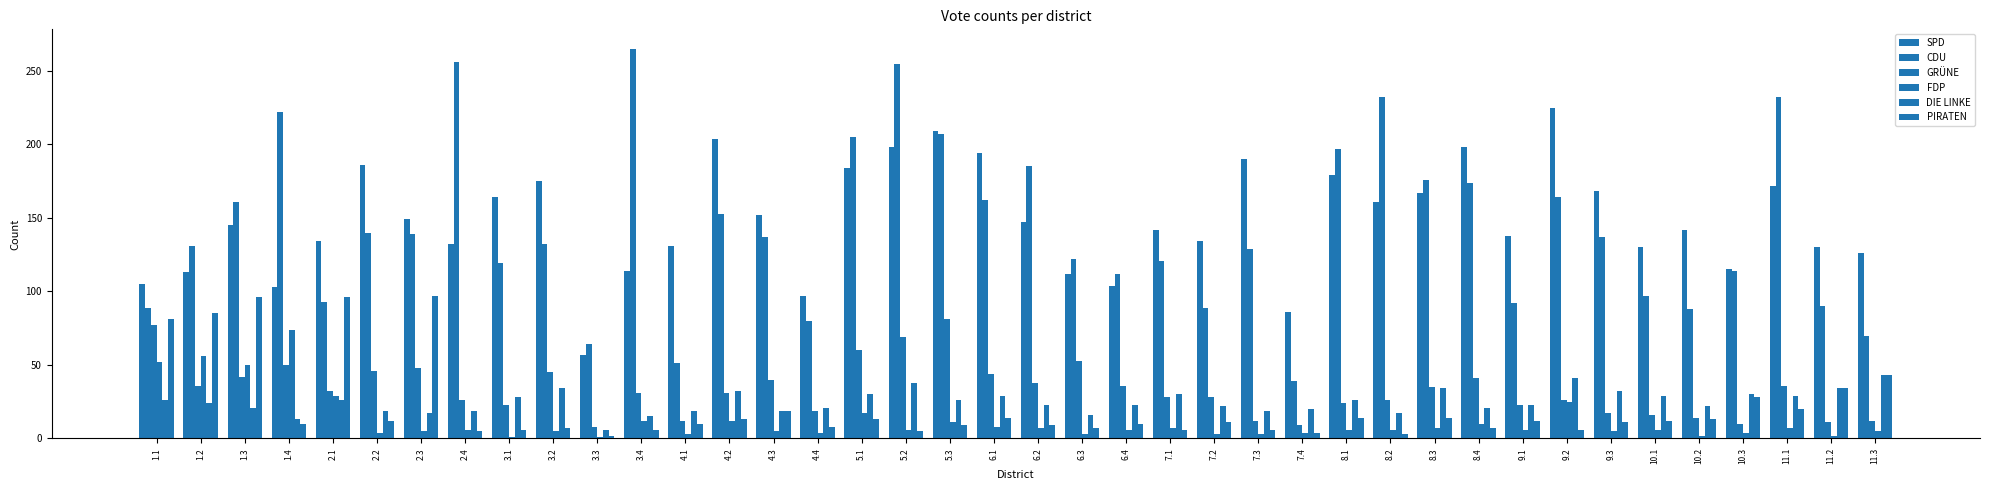

Does the chart contain stacked bars?

No